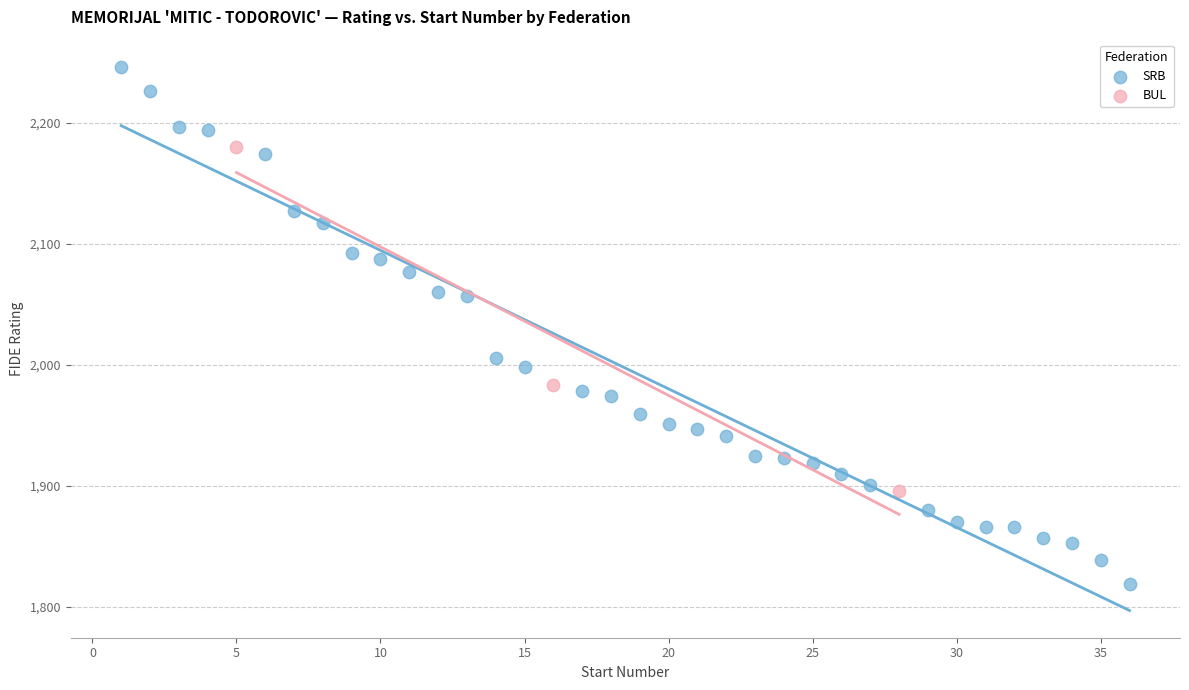

Which series has the widest spread of Y values?

SRB